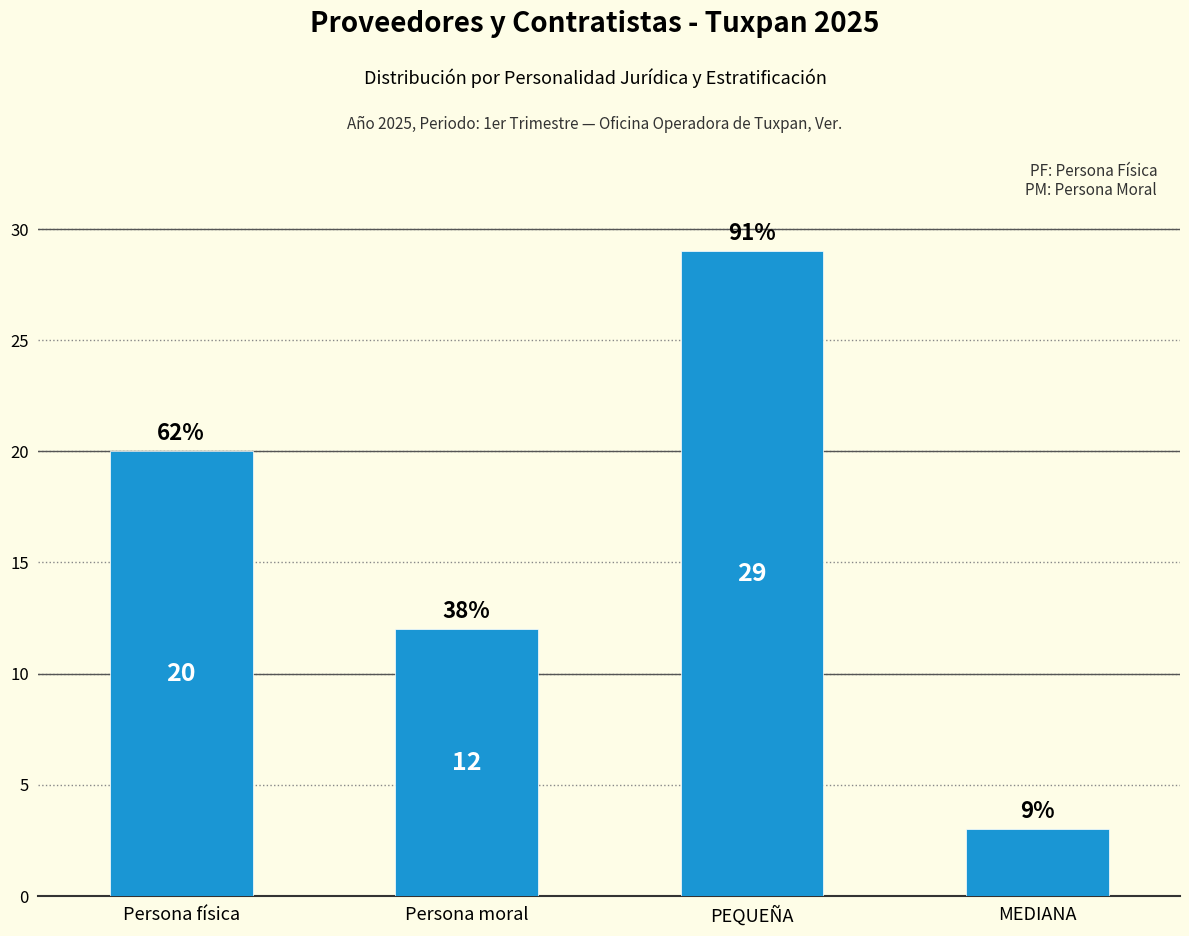

At which category does the chart reach its peak across all series?

PEQUEÑA